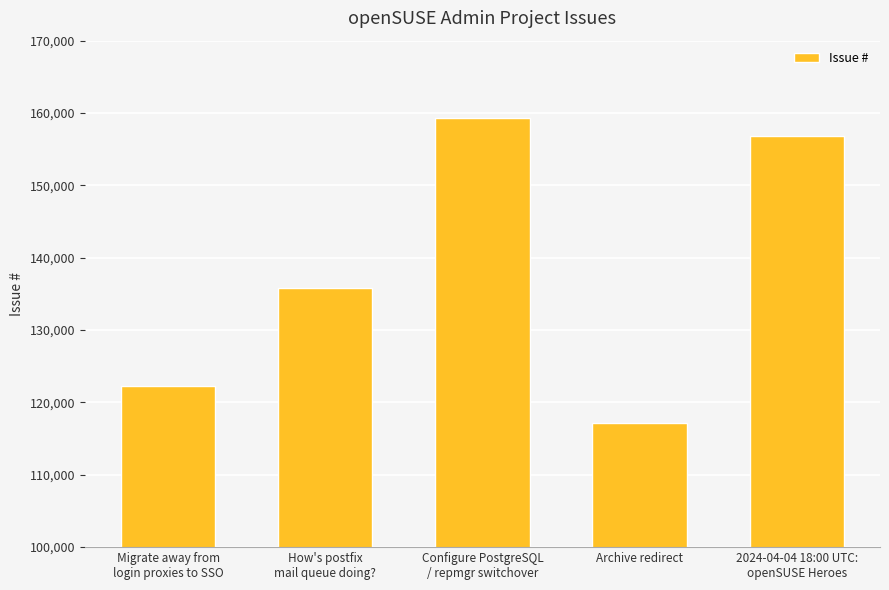

What is the label of the 1st bar from the left?

Migrate away from
login proxies to SSO